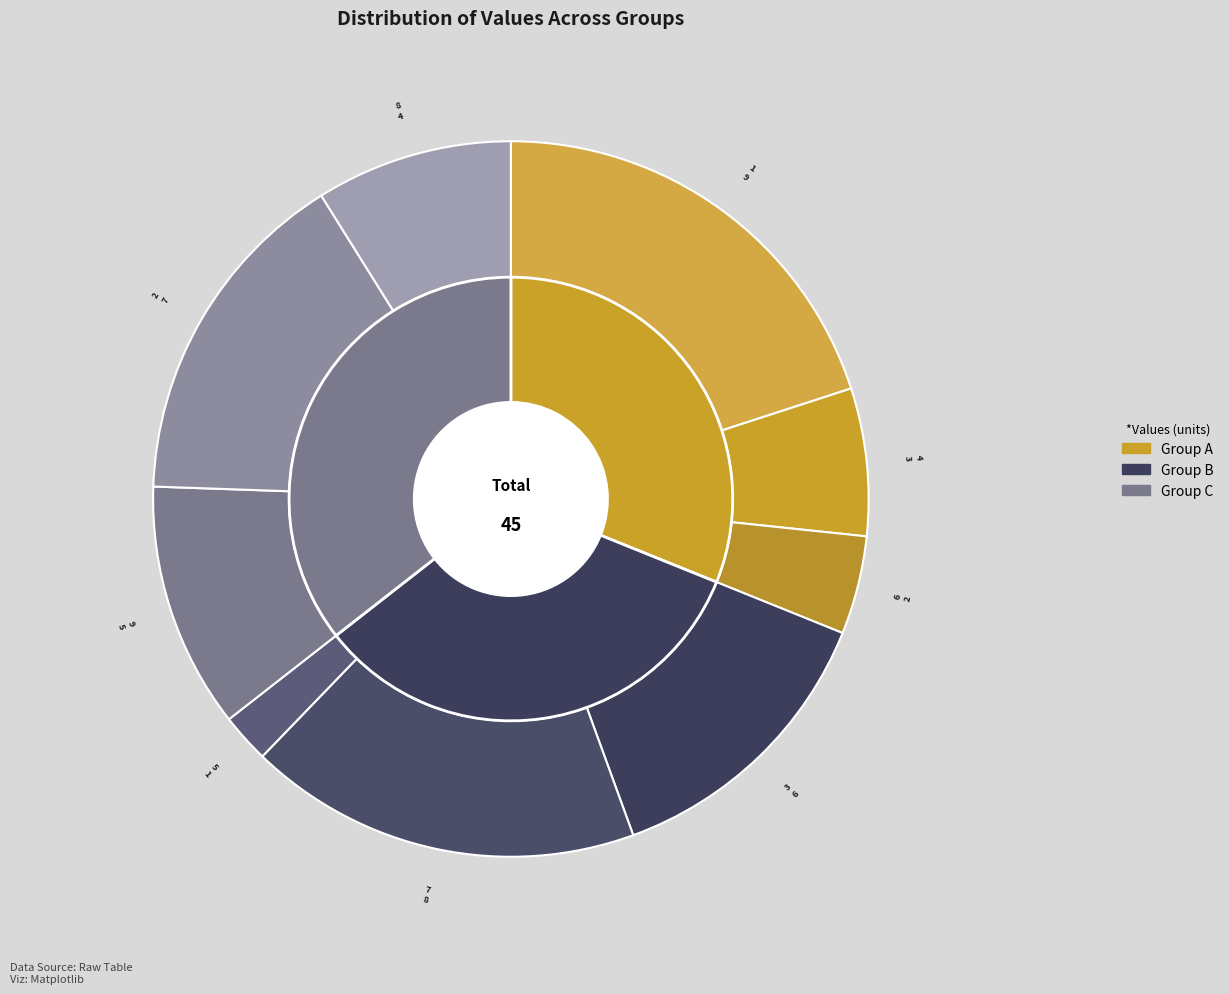

To the nearest percent, what percentage of the pie is 1?

2%